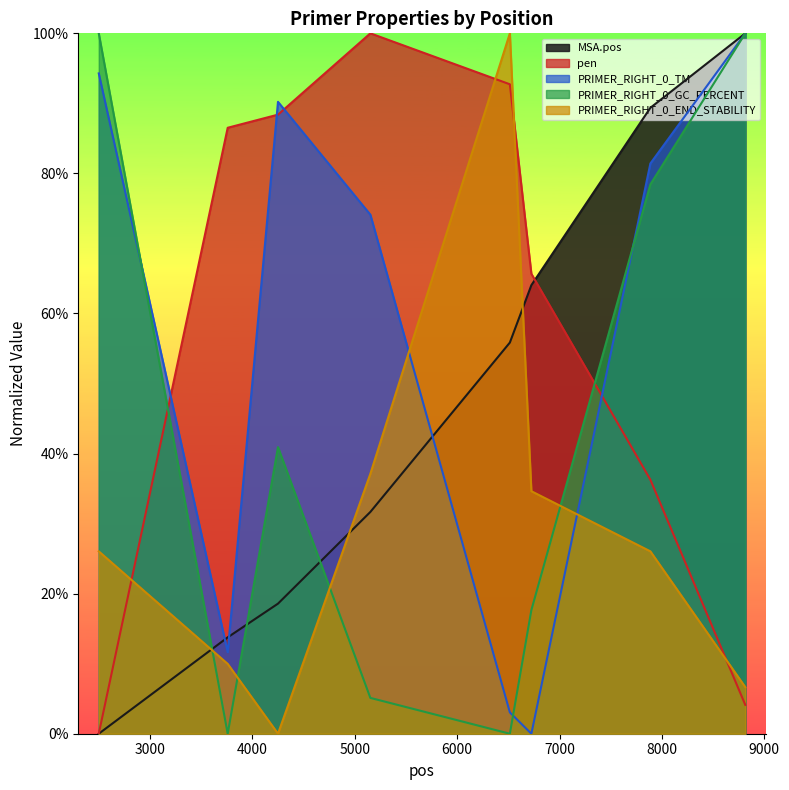

What is the highest value of the PRIMER_RIGHT_0_GC_PERCENT series?

1.0